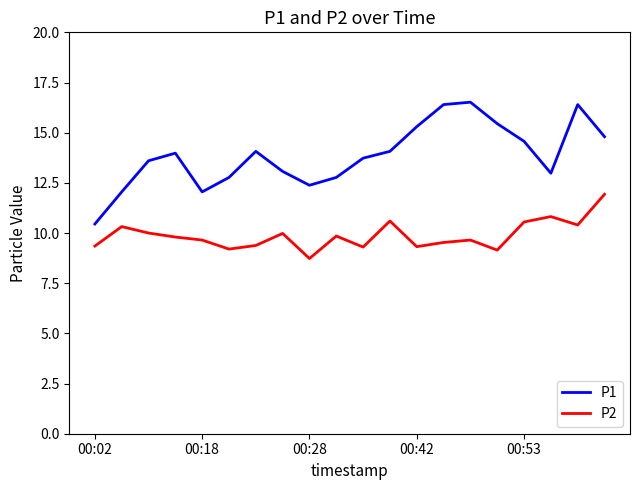

What is the maximum value for P1?

16.5